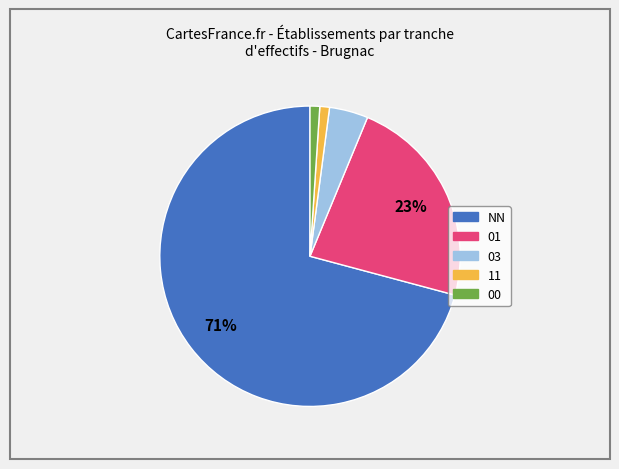

Is it true that 01 is 23% of the pie?

True